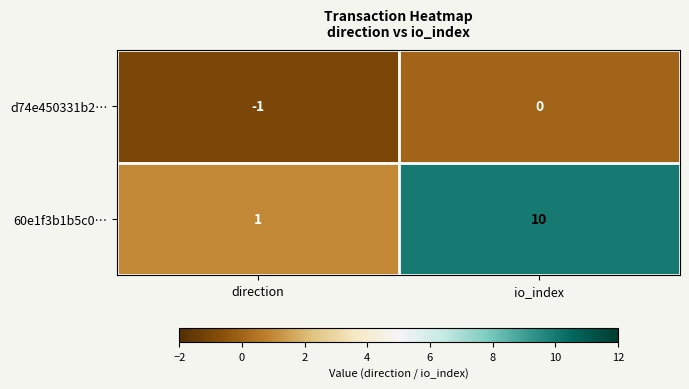

How many data points does each series have?

2